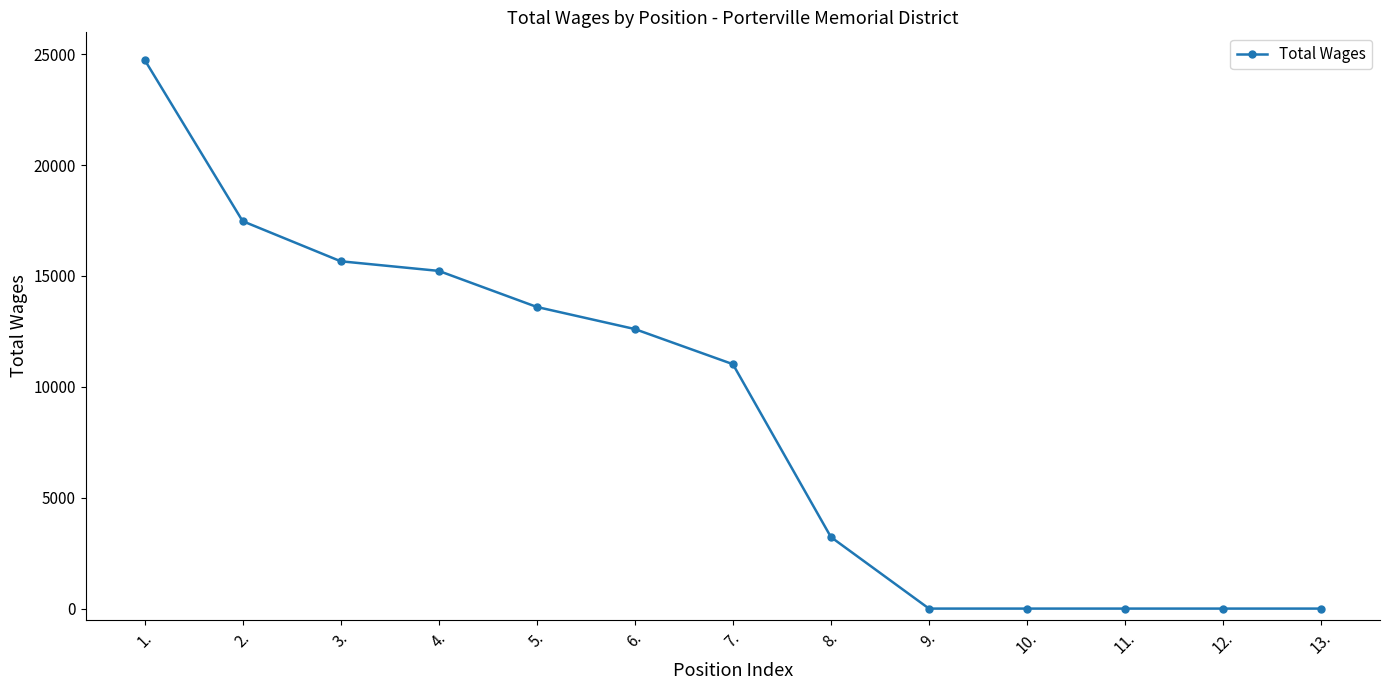

What is the sum of all values?

113570